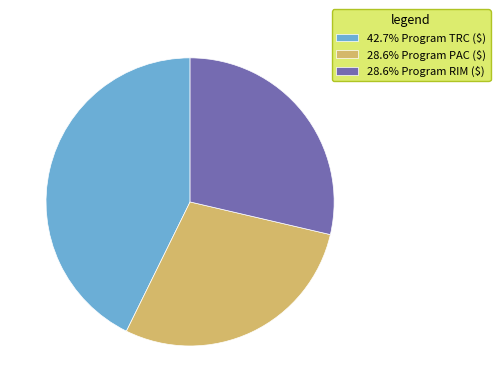

Is there a majority slice in this chart?

No